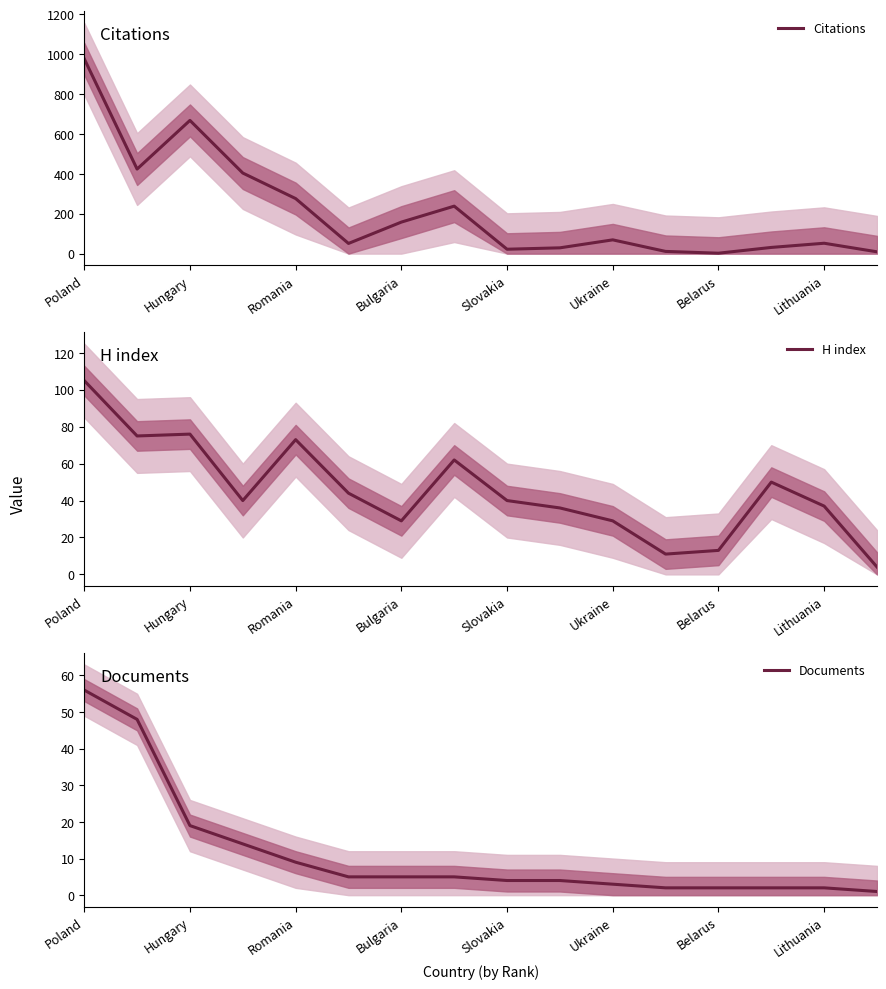

How many values in the H index series exceed 40?

7